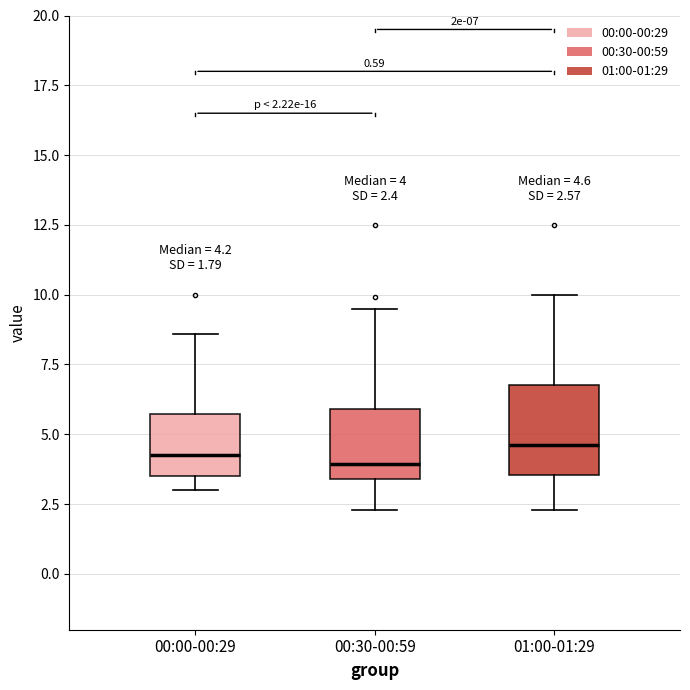

Which box is the tallest, from its lower edge to its upper edge?

01:00-01:29